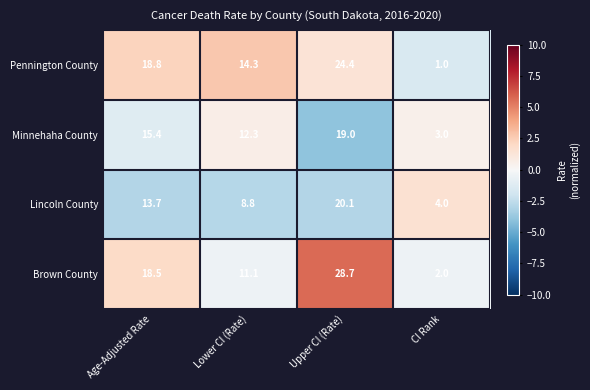

Between Age-Adjusted Rate and Lower CI (Rate), which series saw the biggest shift?

Brown County